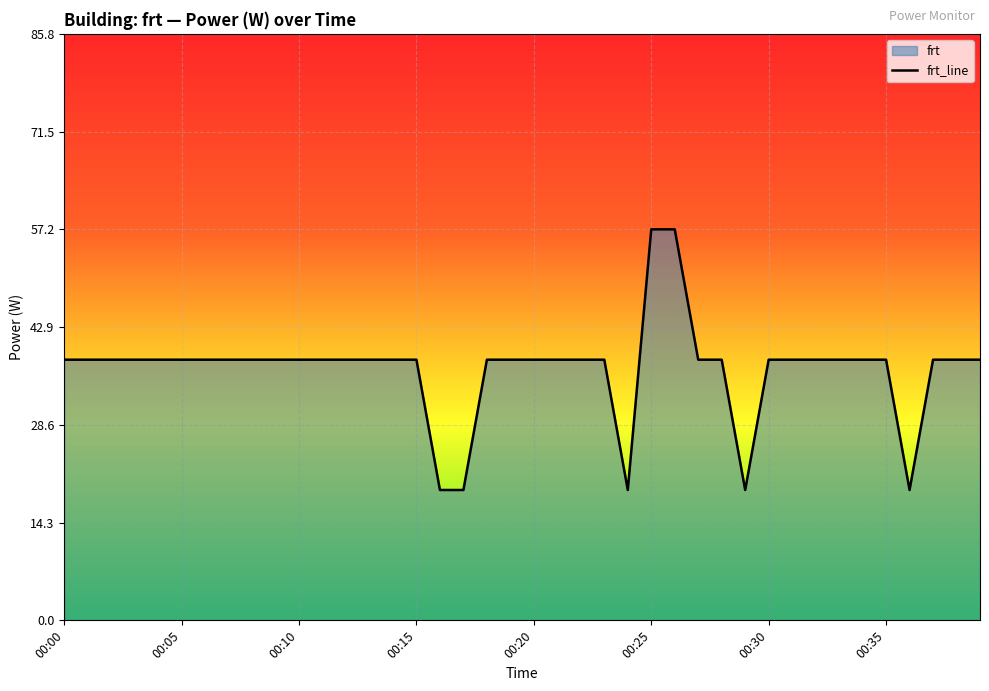

How many lines are shown in the chart?

1